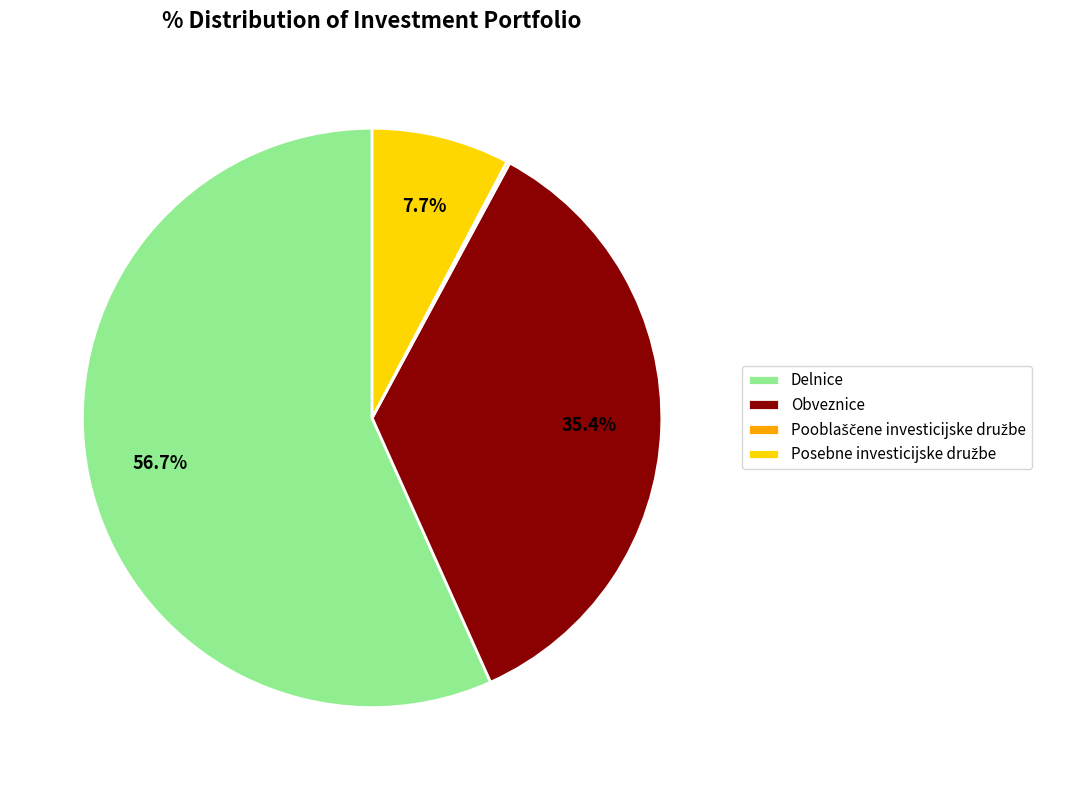

Which slice represents more than half of the pie?

Delnice